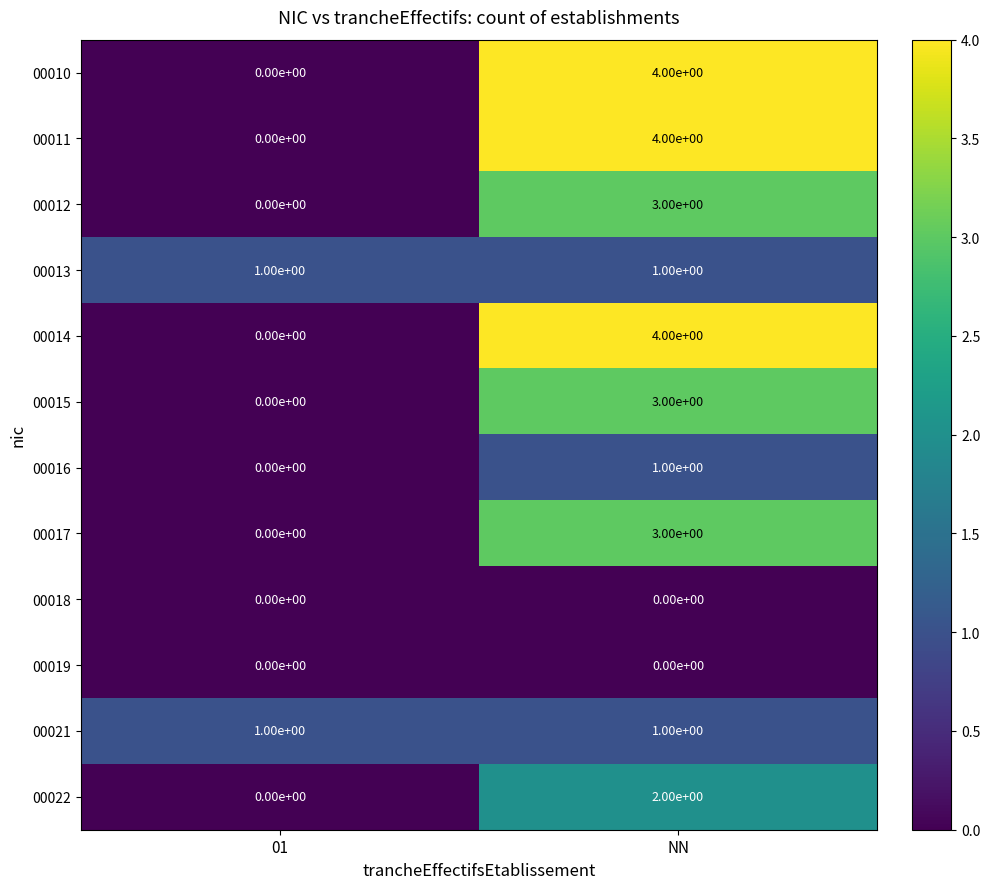

At which category is the sum across all series the highest?

NN